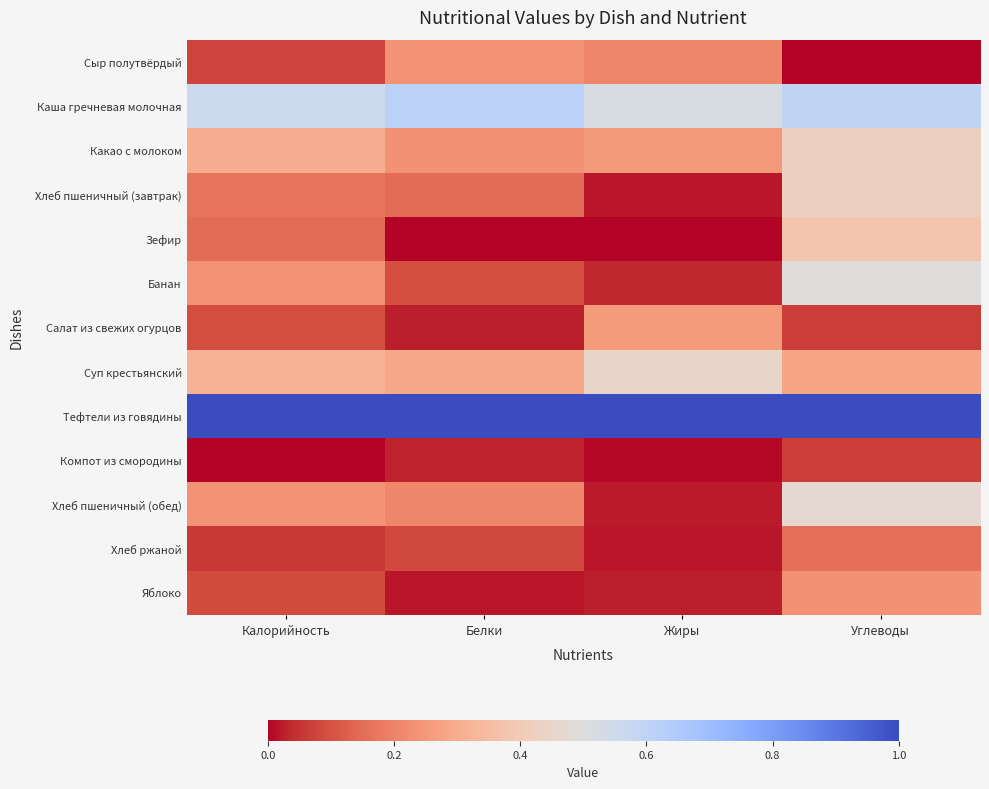

At which category does the chart reach its minimum across all series?

Углеводы